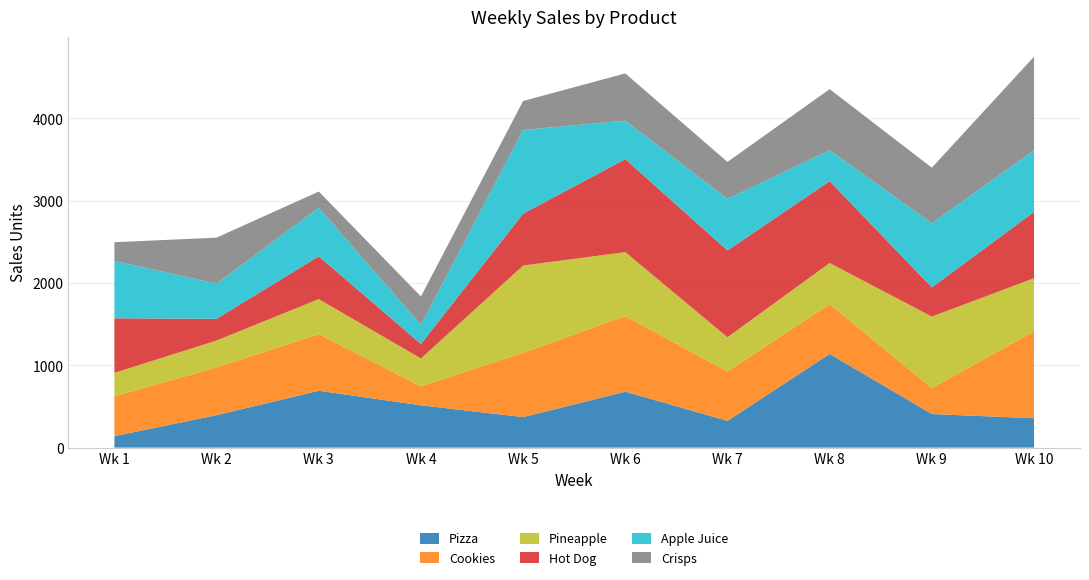

Reading left to right, list all the values displayed in this chart.

Pizza: Wk 1=140	Wk 2=394	Wk 3=691	Wk 4=514	Wk 5=371	Wk 6=680	Wk 7=325	Wk 8=1138	Wk 9=408	Wk 10=357
Cookies: Wk 1=484	Wk 2=580	Wk 3=687	Wk 4=230	Wk 5=781	Wk 6=918	Wk 7=599	Wk 8=605	Wk 9=315	Wk 10=1055
Pineapple: Wk 1=284	Wk 2=327	Wk 3=427	Wk 4=339	Wk 5=1060	Wk 6=777	Wk 7=417	Wk 8=500	Wk 9=869	Wk 10=646
Hot Dog: Wk 1=663	Wk 2=264	Wk 3=519	Wk 4=176	Wk 5=630	Wk 6=1129	Wk 7=1054	Wk 8=994	Wk 9=354	Wk 10=805
Apple Juice: Wk 1=697	Wk 2=427	Wk 3=590	Wk 4=233	Wk 5=1018	Wk 6=468	Wk 7=627	Wk 8=376	Wk 9=780	Wk 10=751
Crisps: Wk 1=227	Wk 2=559	Wk 3=197	Wk 4=344	Wk 5=351	Wk 6=574	Wk 7=449	Wk 8=742	Wk 9=675	Wk 10=1135